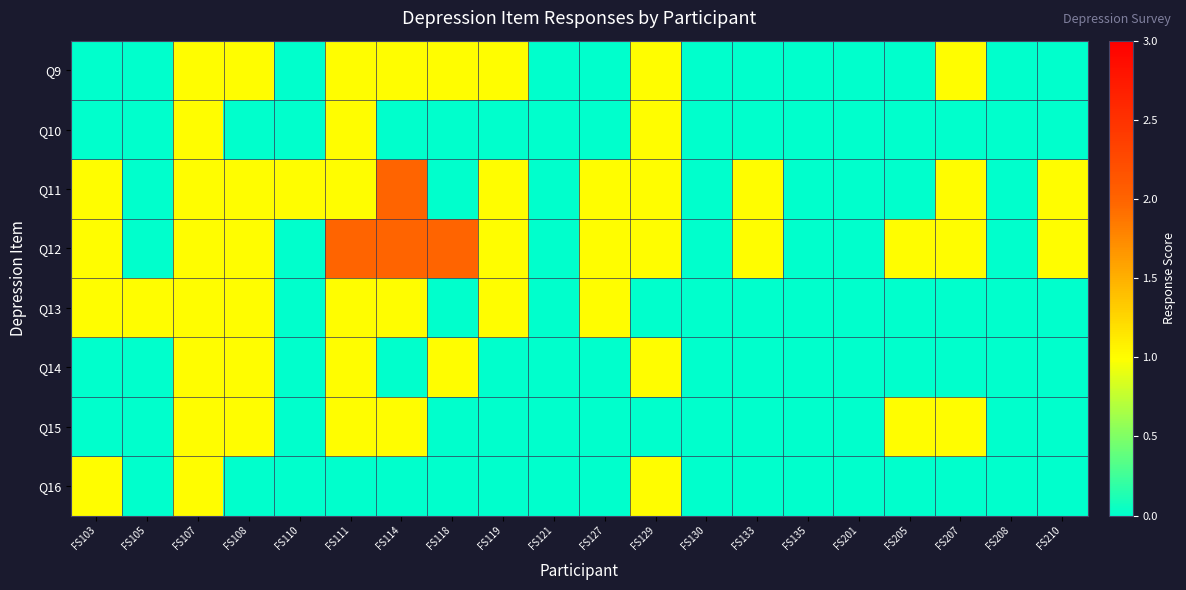

Reading left to right, extract all data points from this chart.

Q9: FS103=0	FS105=0	FS107=1	FS108=1	FS110=0	FS111=1	FS114=1	FS118=1	FS119=1	FS121=0	FS127=0	FS129=1	FS130=0	FS133=0	FS135=0	FS201=0	FS205=0	FS207=1	FS208=0	FS210=0
Q10: FS103=0	FS105=0	FS107=1	FS108=0	FS110=0	FS111=1	FS114=0	FS118=0	FS119=0	FS121=0	FS127=0	FS129=1	FS130=0	FS133=0	FS135=0	FS201=0	FS205=0	FS207=0	FS208=0	FS210=0
Q11: FS103=1	FS105=0	FS107=1	FS108=1	FS110=1	FS111=1	FS114=2	FS118=0	FS119=1	FS121=0	FS127=1	FS129=1	FS130=0	FS133=1	FS135=0	FS201=0	FS205=0	FS207=1	FS208=0	FS210=1
Q12: FS103=1	FS105=0	FS107=1	FS108=1	FS110=0	FS111=2	FS114=2	FS118=2	FS119=1	FS121=0	FS127=1	FS129=1	FS130=0	FS133=1	FS135=0	FS201=0	FS205=1	FS207=1	FS208=0	FS210=1
Q13: FS103=1	FS105=1	FS107=1	FS108=1	FS110=0	FS111=1	FS114=1	FS118=0	FS119=1	FS121=0	FS127=1	FS129=0	FS130=0	FS133=0	FS135=0	FS201=0	FS205=0	FS207=0	FS208=0	FS210=0
Q14: FS103=0	FS105=0	FS107=1	FS108=1	FS110=0	FS111=1	FS114=0	FS118=1	FS119=0	FS121=0	FS127=0	FS129=1	FS130=0	FS133=0	FS135=0	FS201=0	FS205=0	FS207=0	FS208=0	FS210=0
Q15: FS103=0	FS105=0	FS107=1	FS108=1	FS110=0	FS111=1	FS114=1	FS118=0	FS119=0	FS121=0	FS127=0	FS129=0	FS130=0	FS133=0	FS135=0	FS201=0	FS205=1	FS207=1	FS208=0	FS210=0
Q16: FS103=1	FS105=0	FS107=1	FS108=0	FS110=0	FS111=0	FS114=0	FS118=0	FS119=0	FS121=0	FS127=0	FS129=1	FS130=0	FS133=0	FS135=0	FS201=0	FS205=0	FS207=0	FS208=0	FS210=0